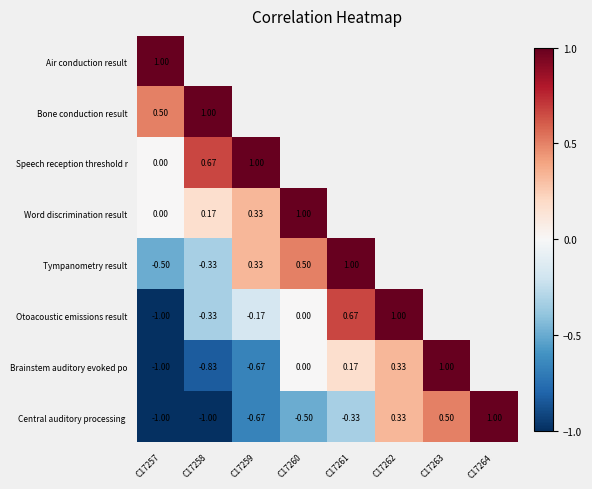

At how many categories does at least one series exceed 0?

8